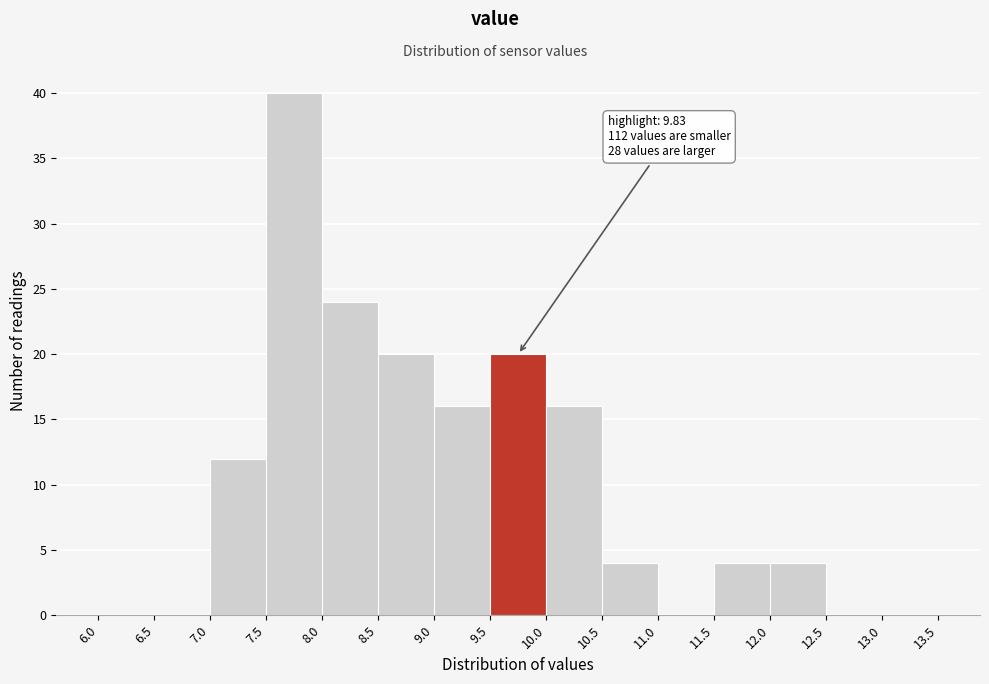

Which range on the x-axis has the tallest bar?

7.5 to 8.0